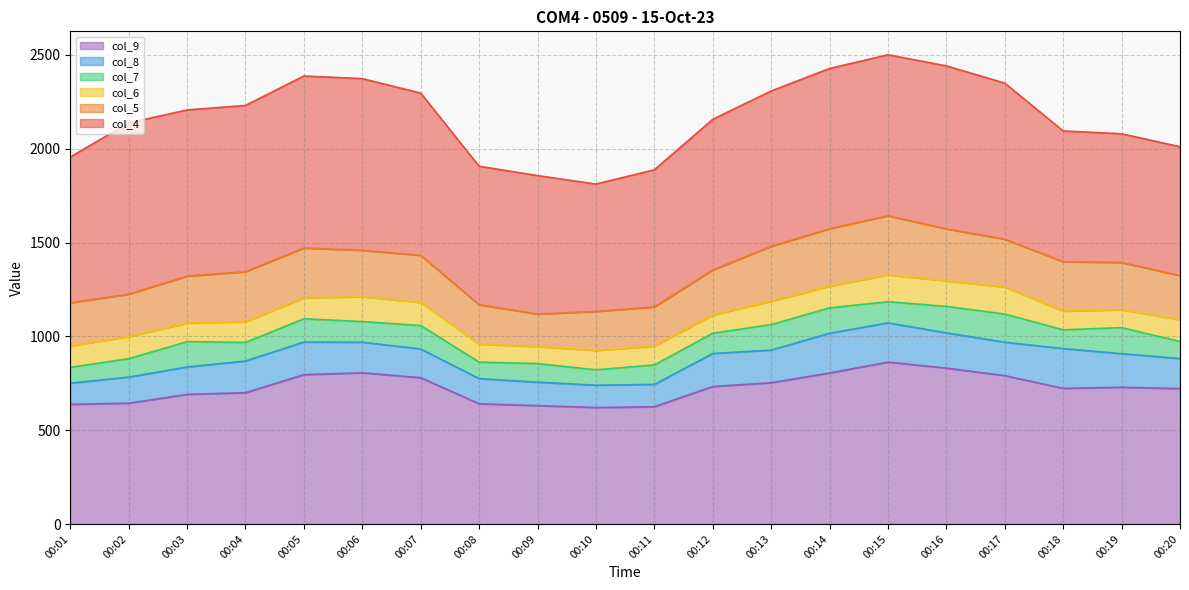

True or false: col_7 has a value of 1497 at 00:06.

False